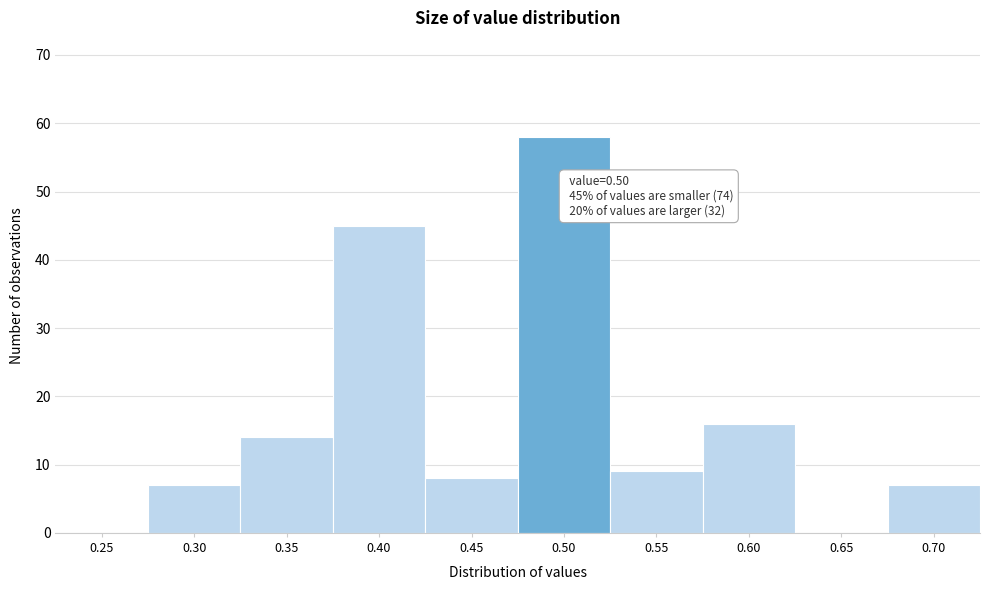

Reading left to right, what are all the values shown in this chart?

0.25=0	0.30=7	0.35=14	0.40=45	0.45=8	0.50=58	0.55=9	0.60=16	0.65=0	0.70=7